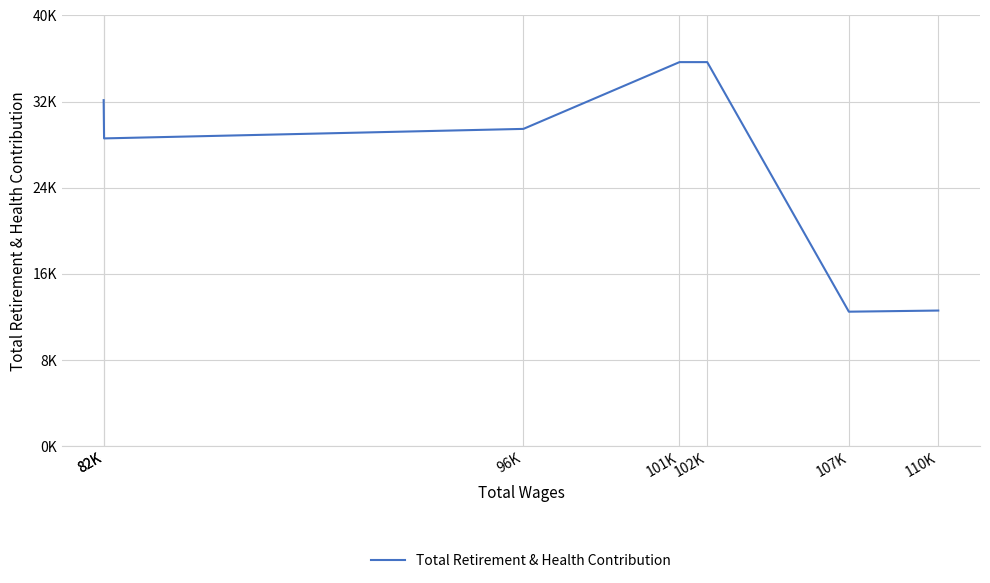

Which label corresponds to the largest value in the chart?

102K